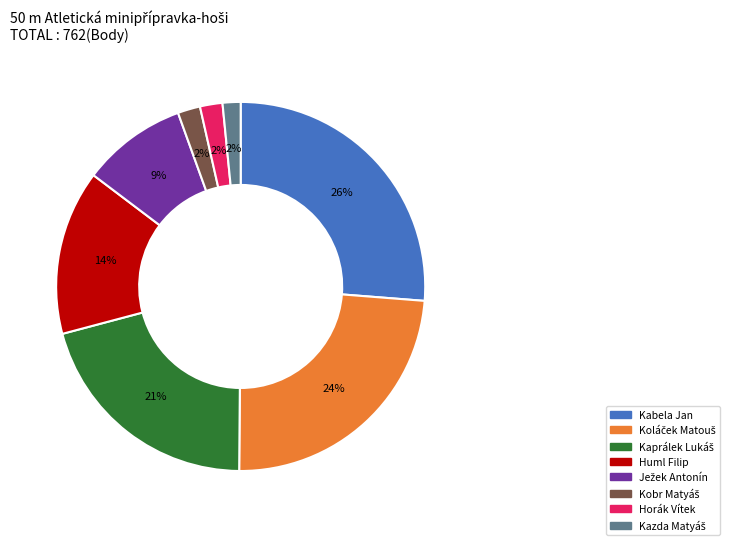

What is the largest slice in the pie chart?

Kabela Jan